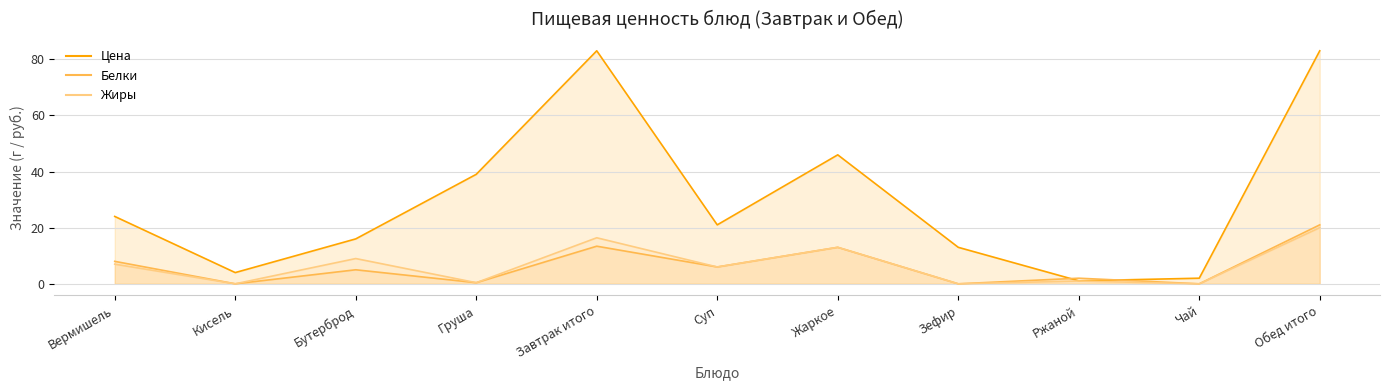

True or false: Белки and Жиры intersect in this chart.

False